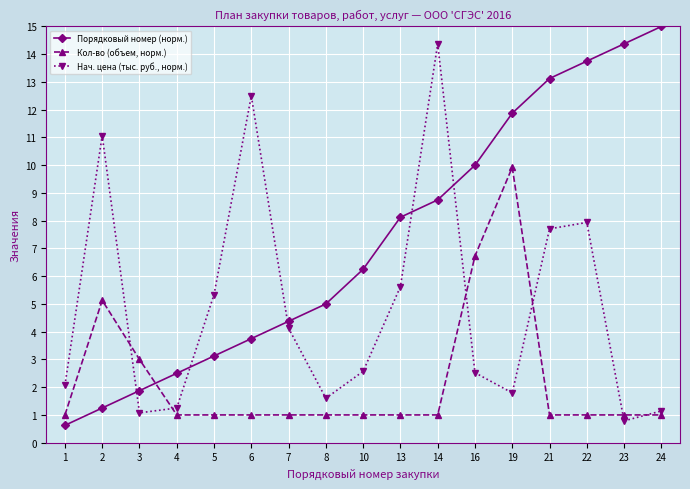

At how many categories does at least one series exceed 4?

14